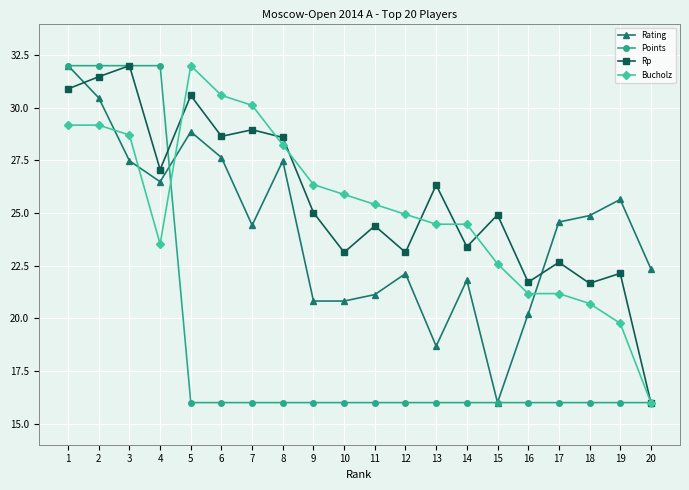

Rank the series at 11 from highest to lowest value.

Bucholz, Rp, Rating, Points